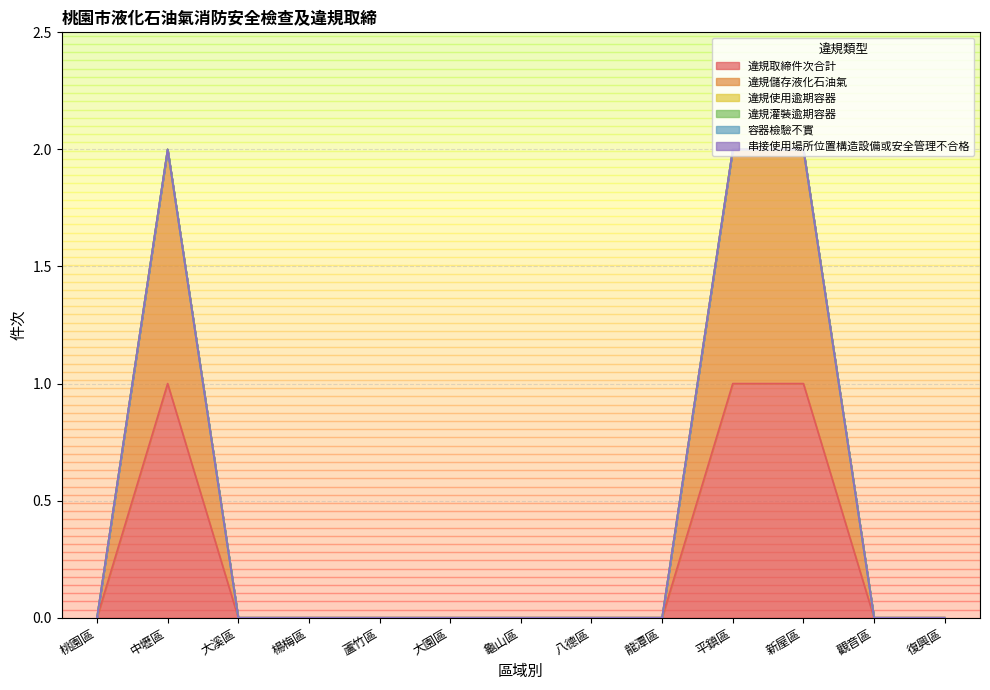

Does the chart display data point markers on the line(s)?

No